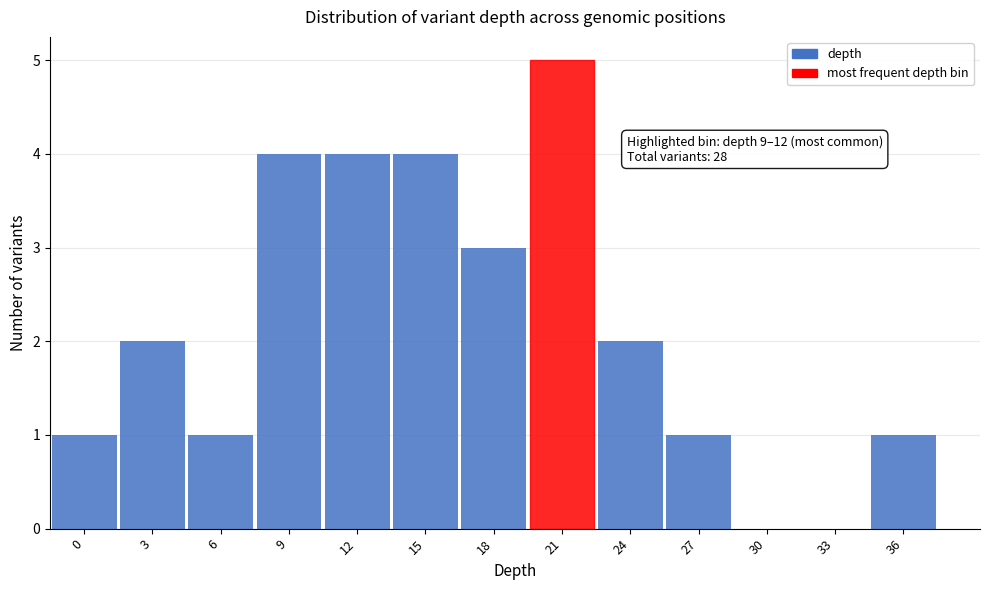

Reading right to left, list all the values displayed in this chart.

36=1	33=0	30=0	27=1	24=2	21=5	18=3	15=4	12=4	9=4	6=1	3=2	0=1